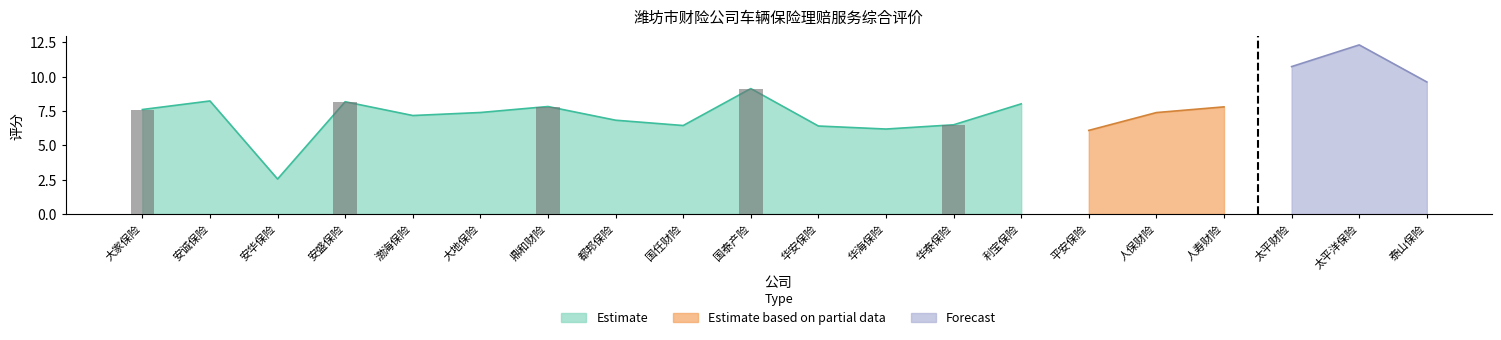

True or false: Estimate based on partial data has a value of 13.2 at 渤海保险.

False